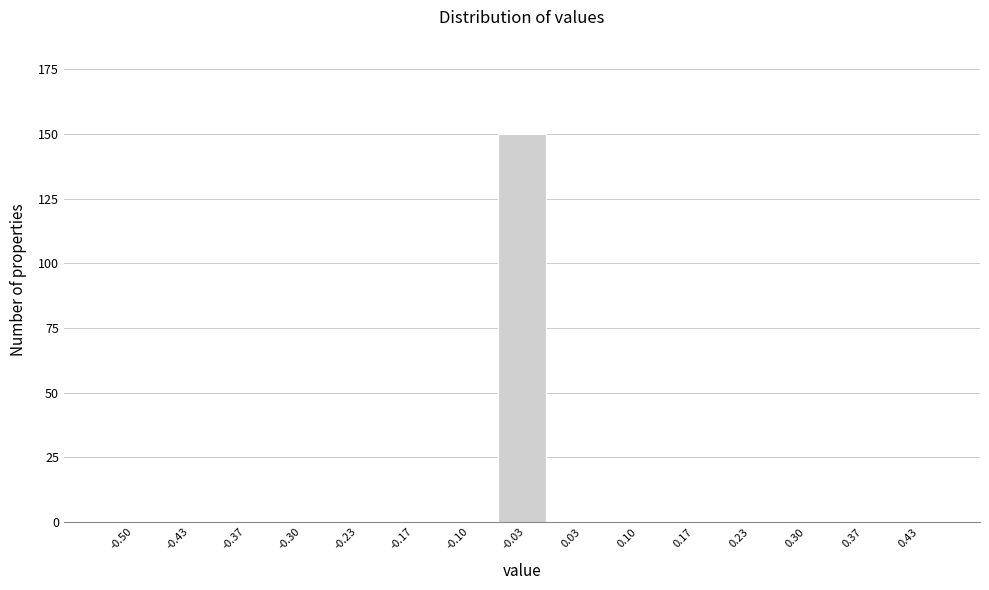

Reading right to left, extract all data points from this chart.

0.43=0	0.37=0	0.30=0	0.23=0	0.17=0	0.10=0	0.03=0	-0.03=150	-0.10=0	-0.17=0	-0.23=0	-0.30=0	-0.37=0	-0.43=0	-0.50=0